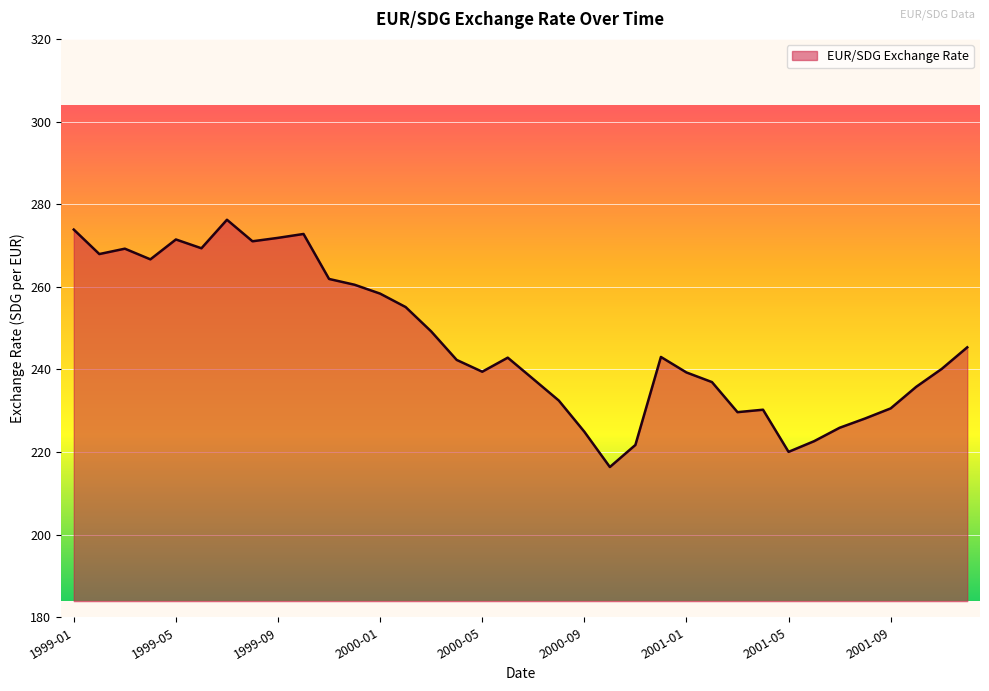

What is the maximum value shown in the chart?

276.2